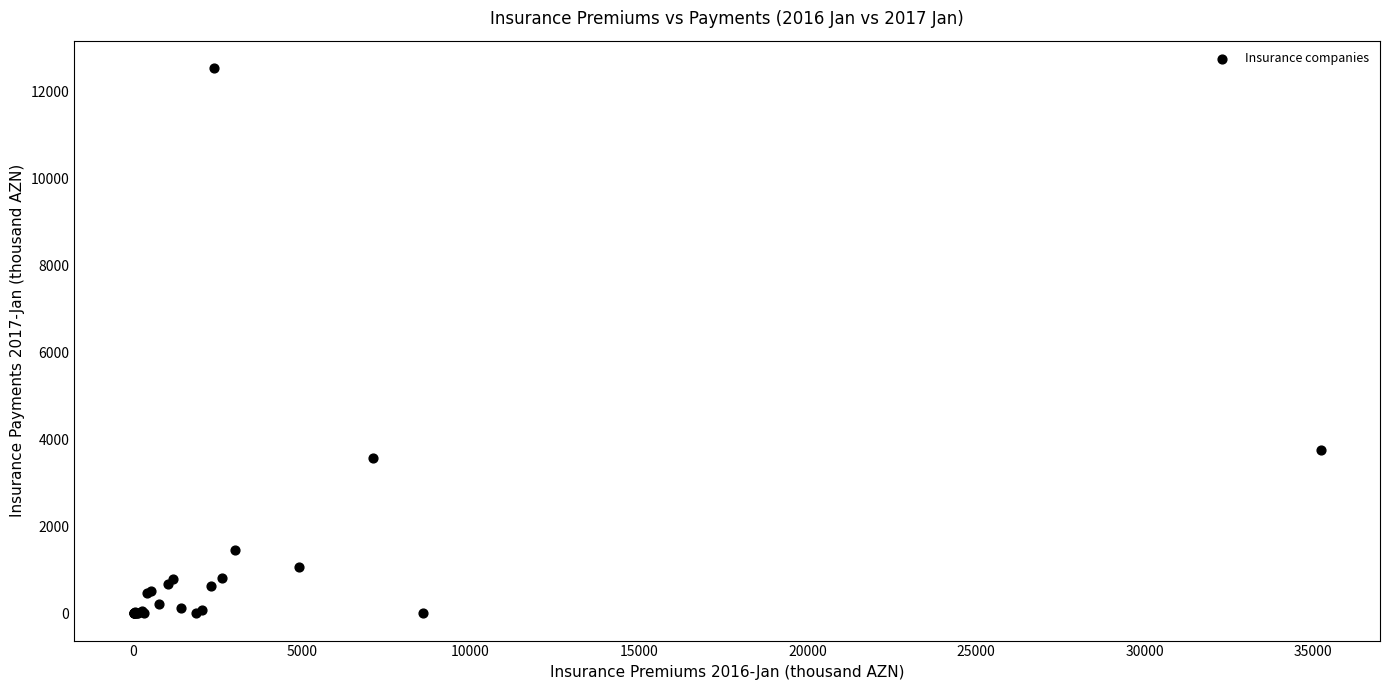

What Y value in the scatter plot is closest to 6266?

3762.4